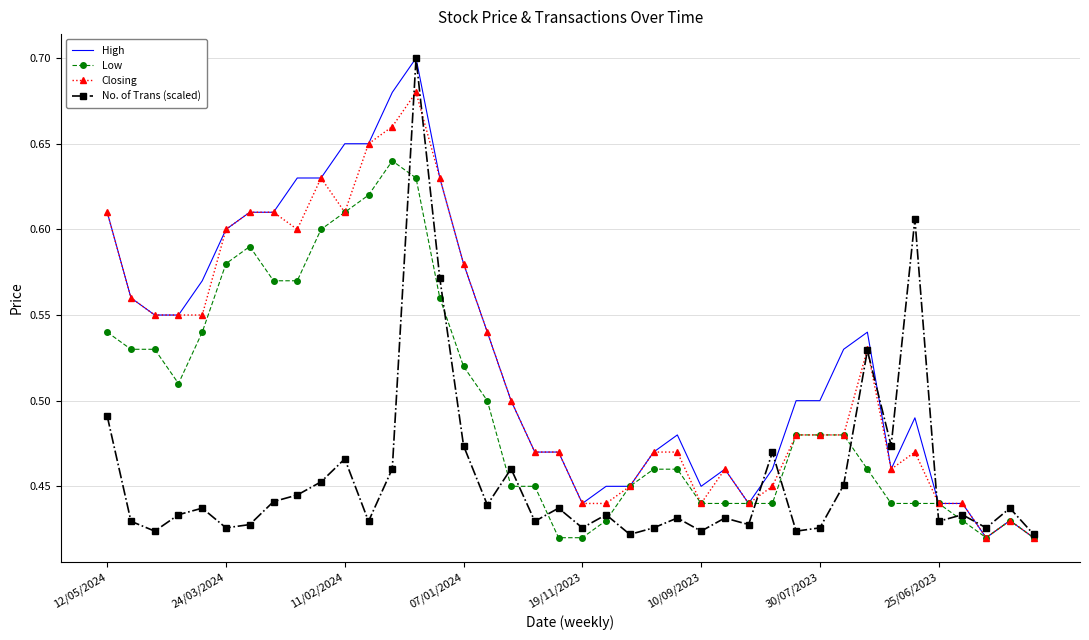

At which category does High reach its first local peak?

13